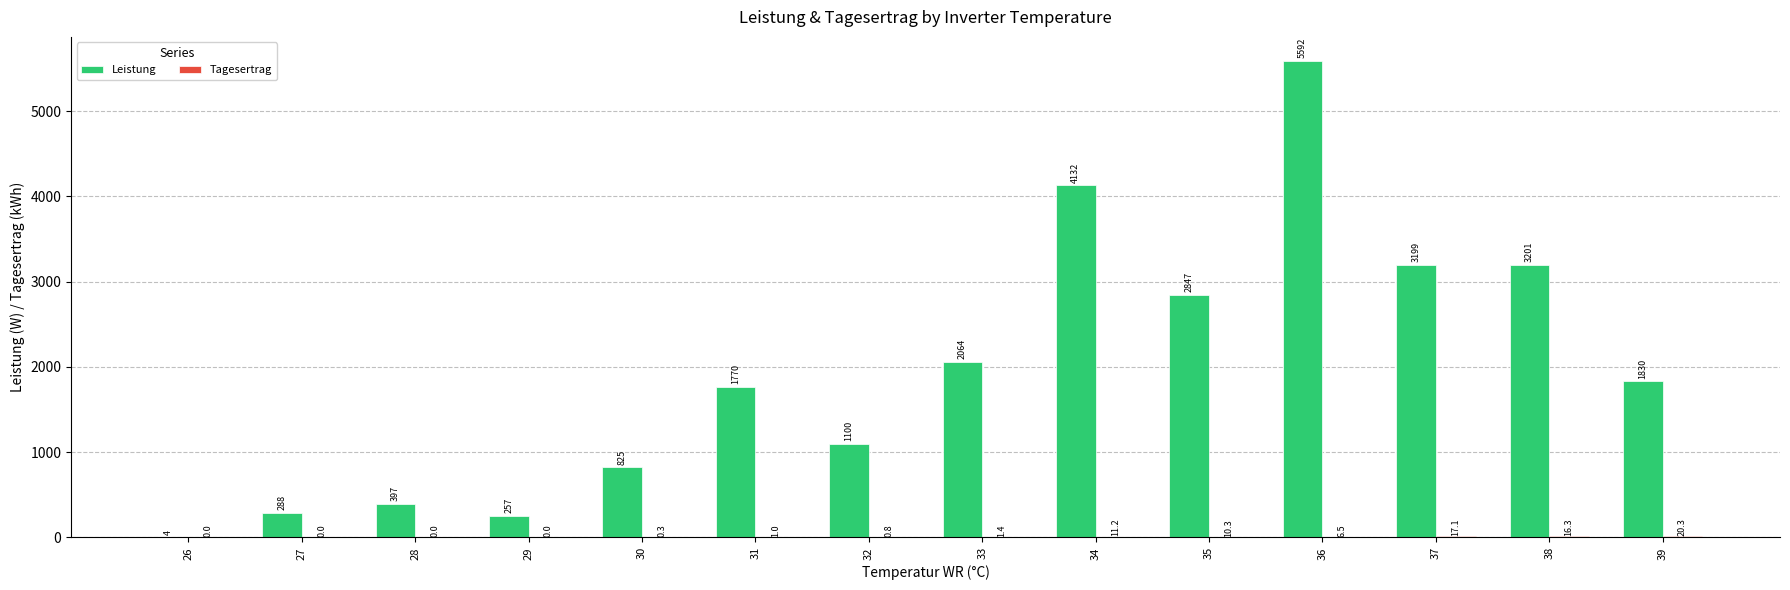

True or false: Leistung has a value of 5592.3 at 36.

True